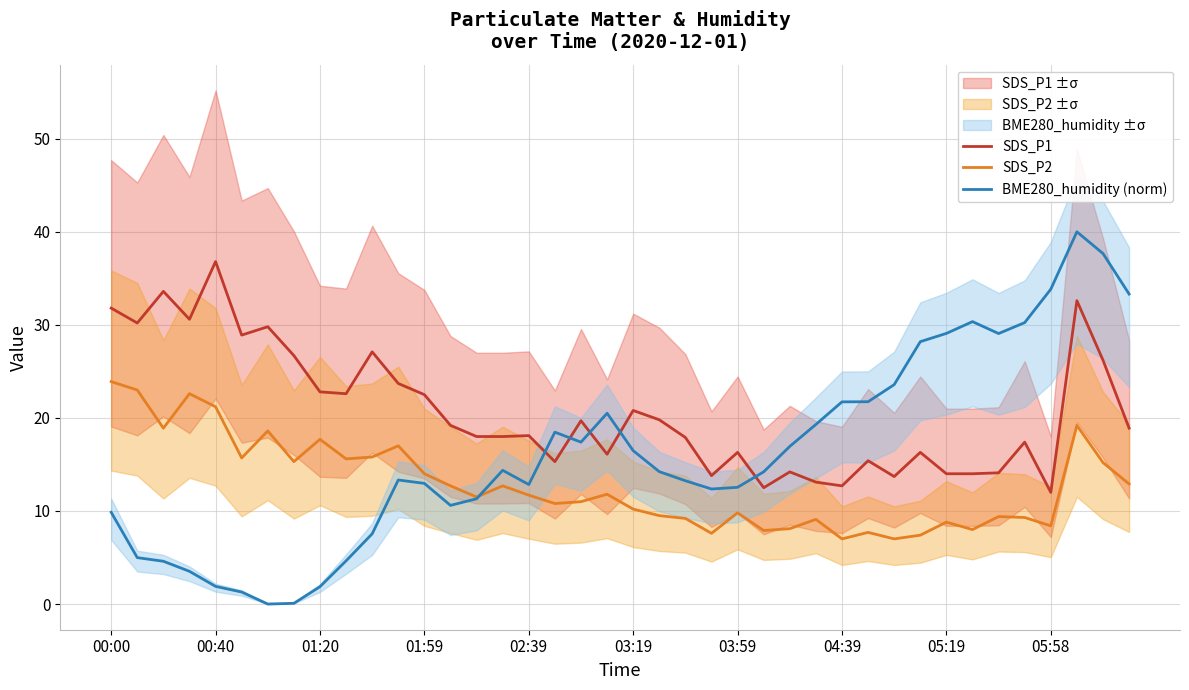

Which series has the largest range (max minus min)?

BME280_humidity (norm)